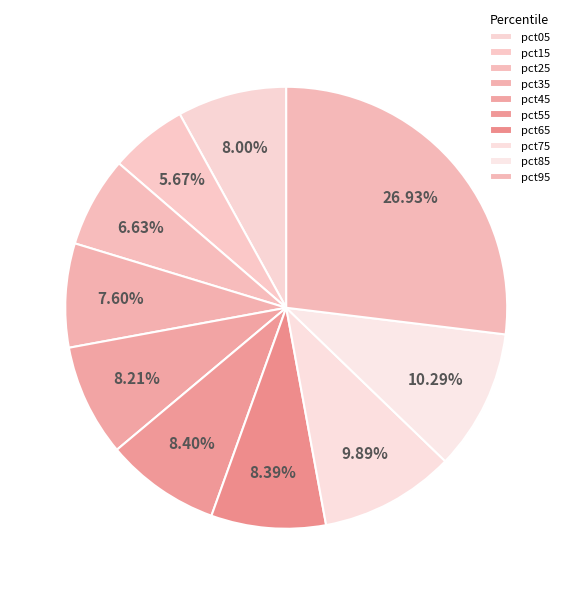

How many segments does this pie chart have?

10